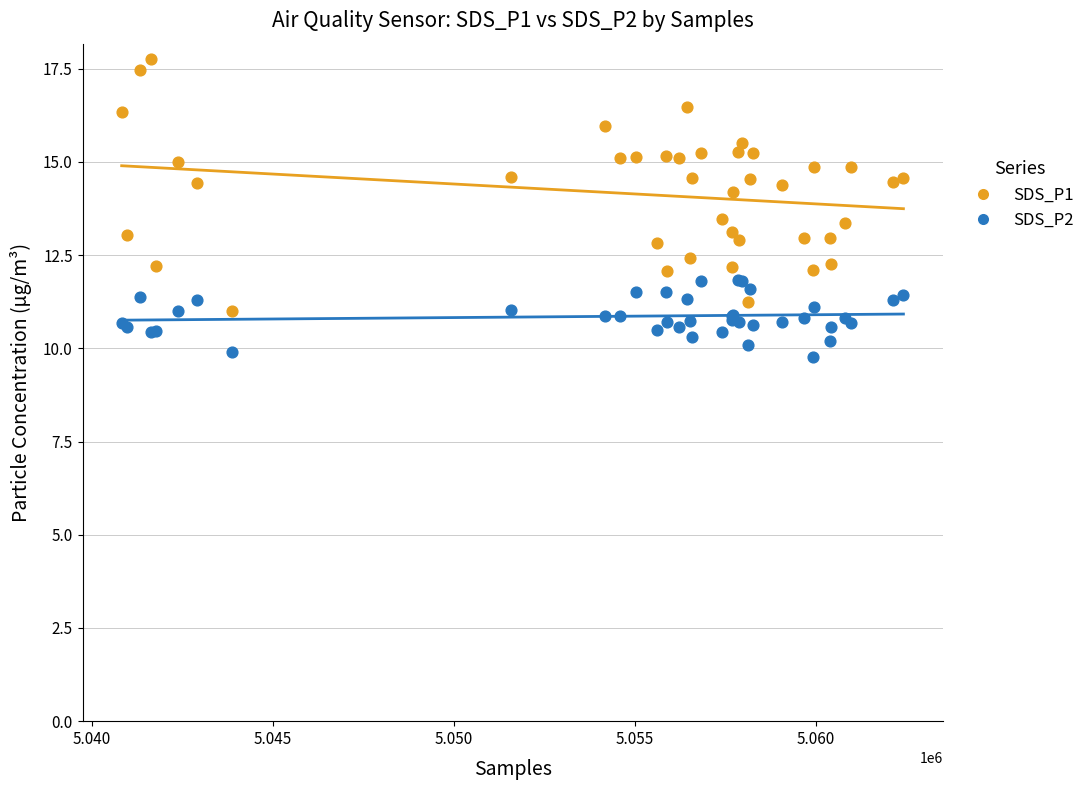

Which series has the largest Y range (max minus min)?

SDS_P1